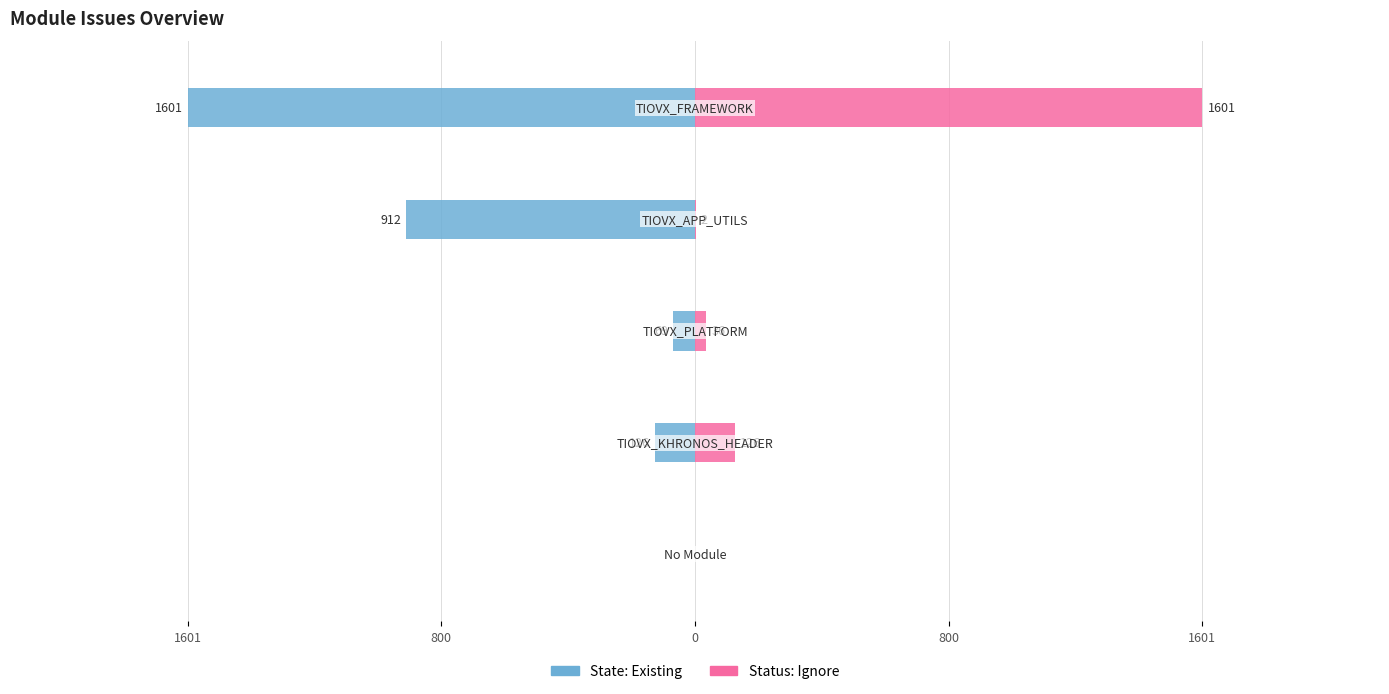

Count the number of categories in the chart.

5